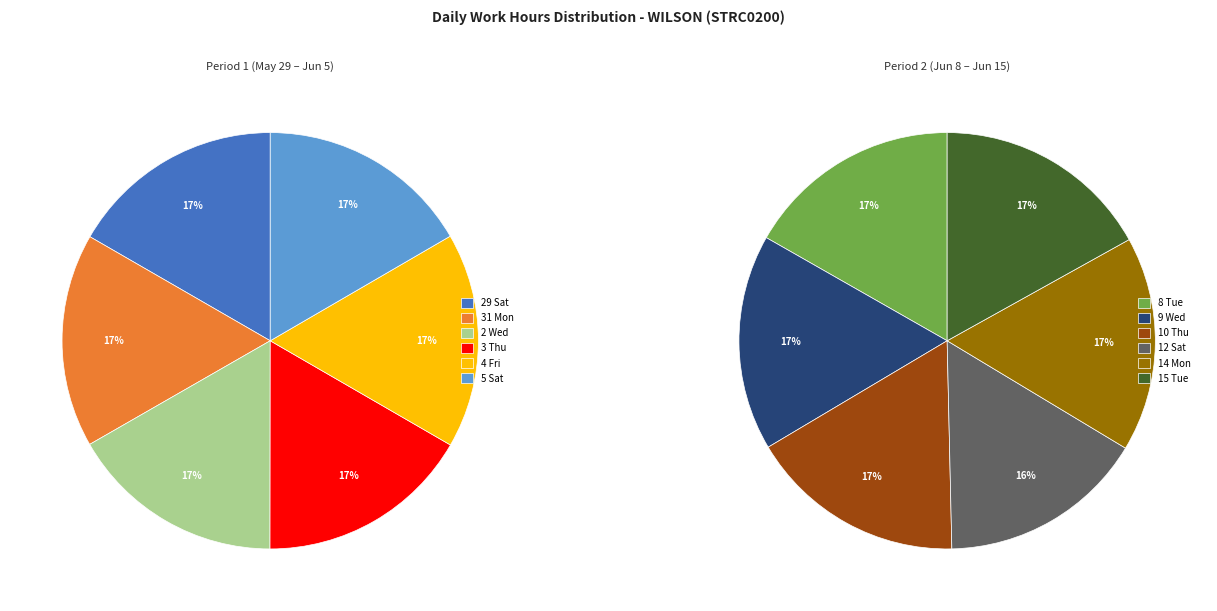

How many segments does this pie chart have?

12